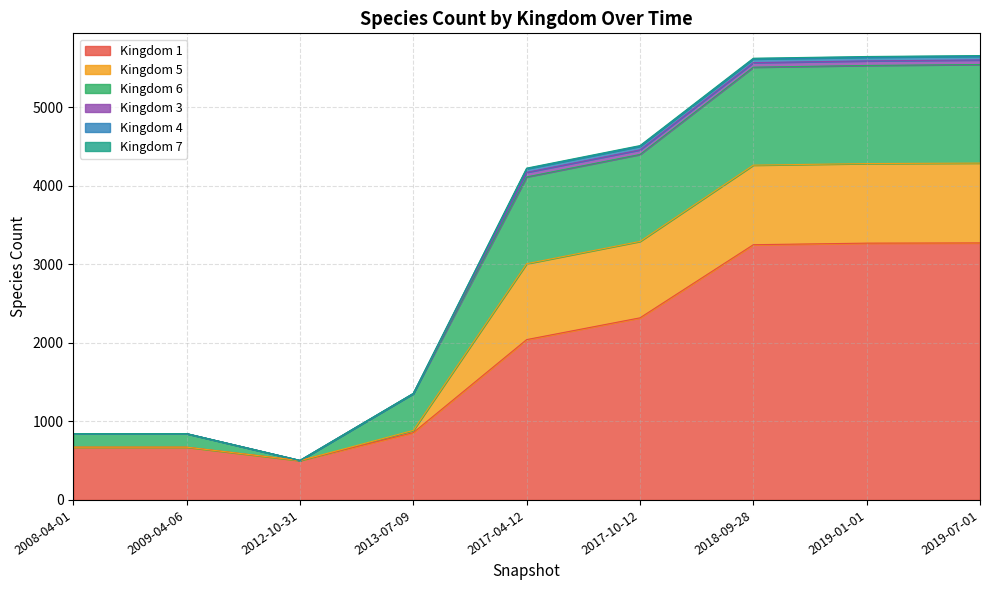

Which label corresponds to the smallest value in the chart?

2012-10-31